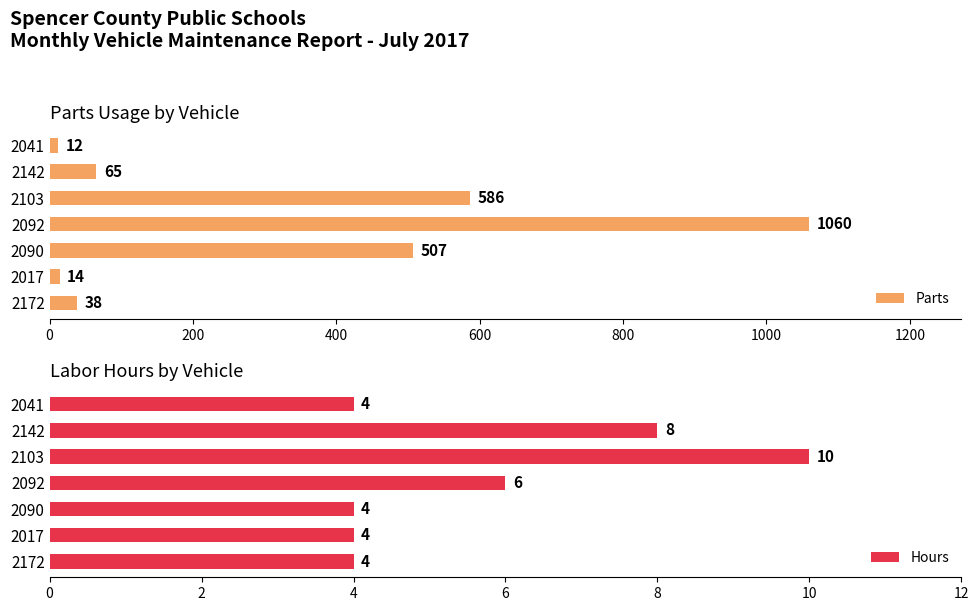

Does the chart contain stacked bars?

No